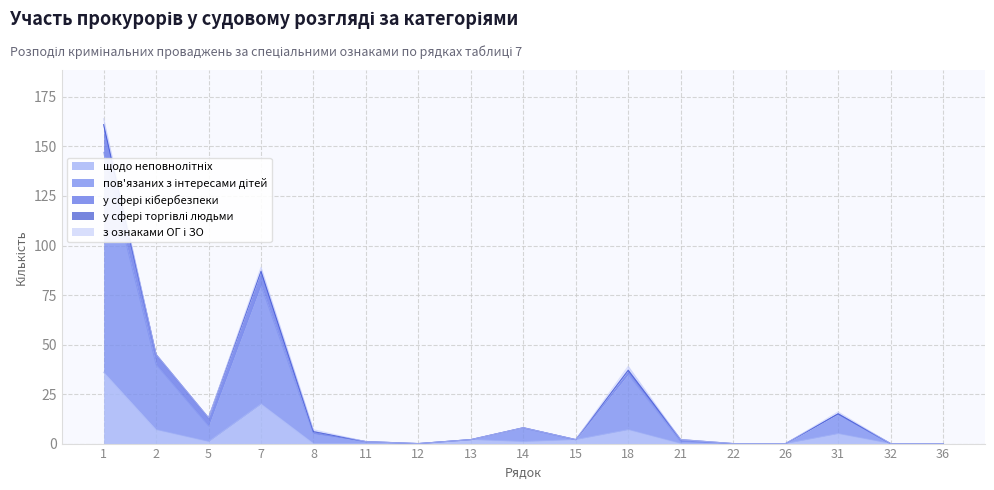

At which category does the chart reach its peak across all series?

1